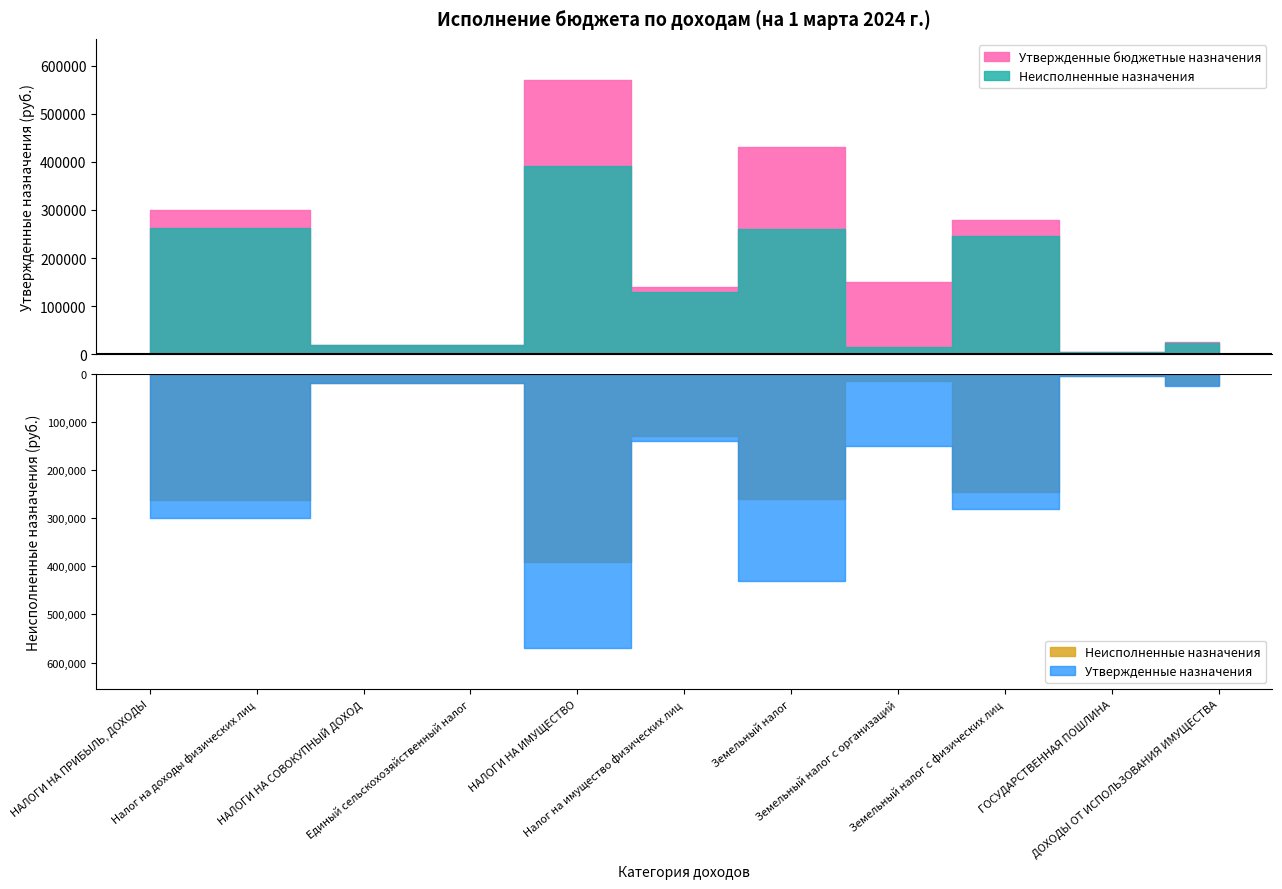

How many series are shown in this chart?

2